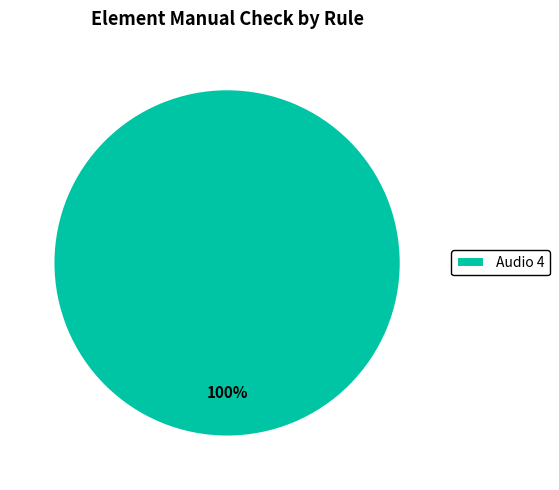

Rank the categories by value from lowest to highest.

Audio 4